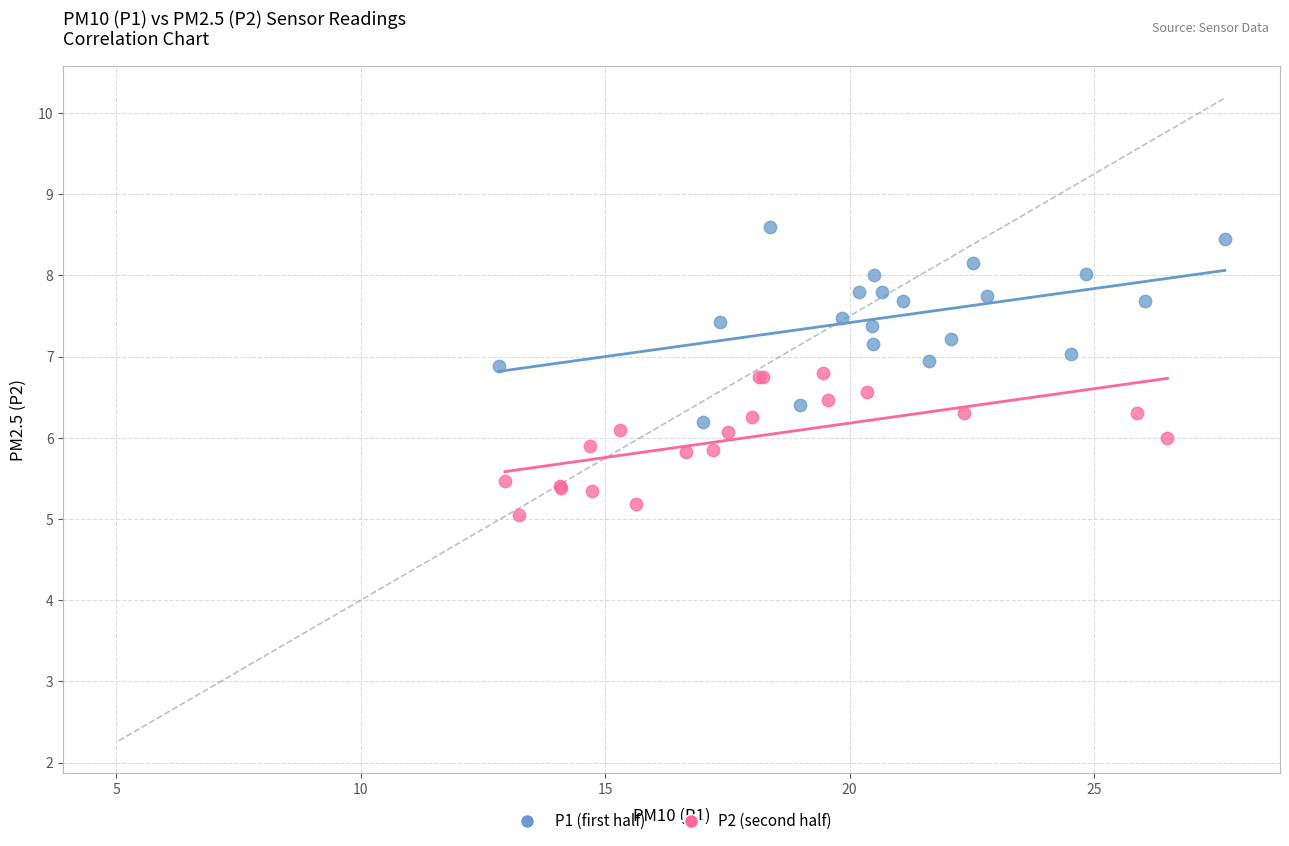

Which series reaches the minimum Y coordinate?

P2 (second half)